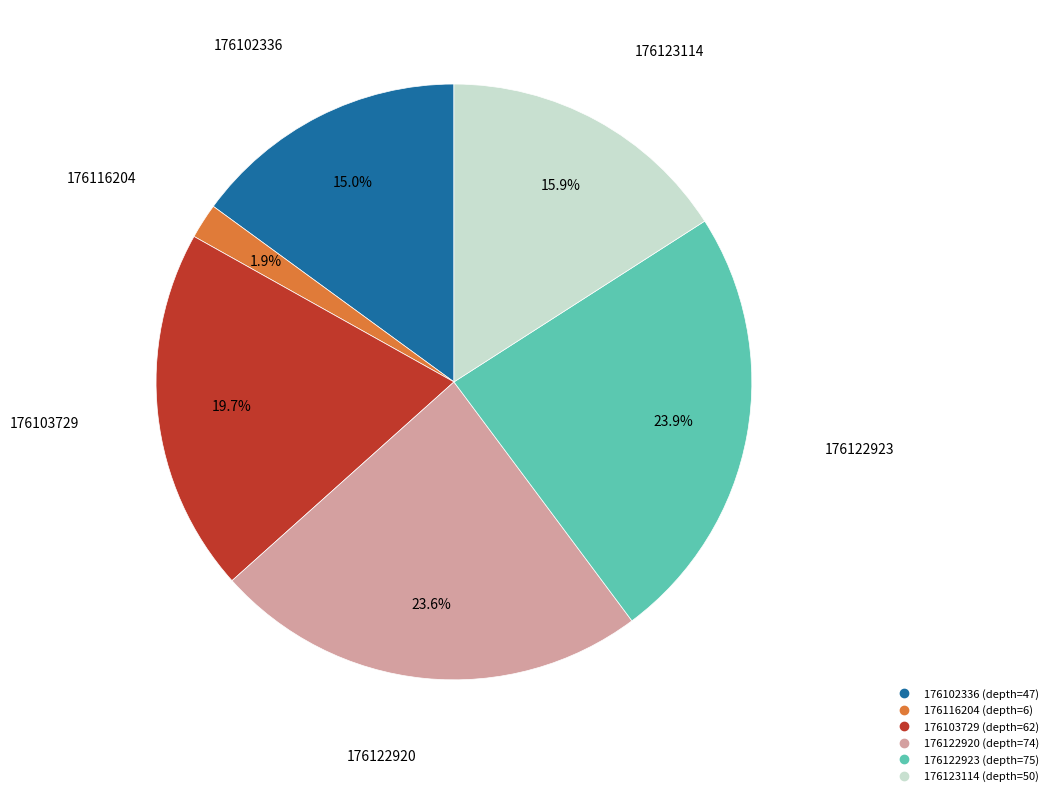

To the nearest percent, what is the difference between the largest and smallest slice percentages?

22%